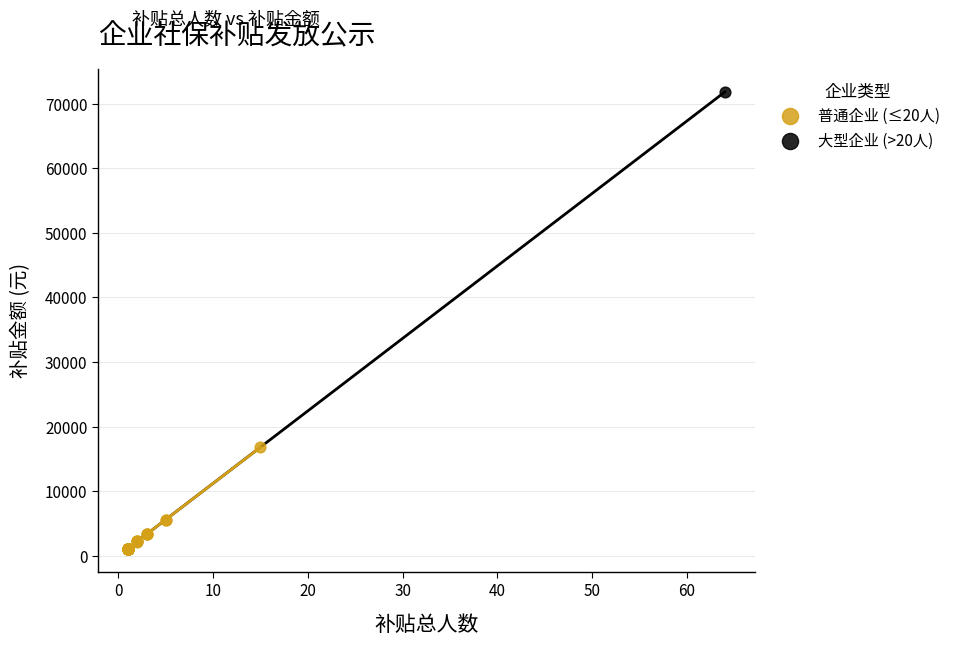

What are all the series names shown in the legend?

普通企业 (≤20人), 大型企业 (>20人)